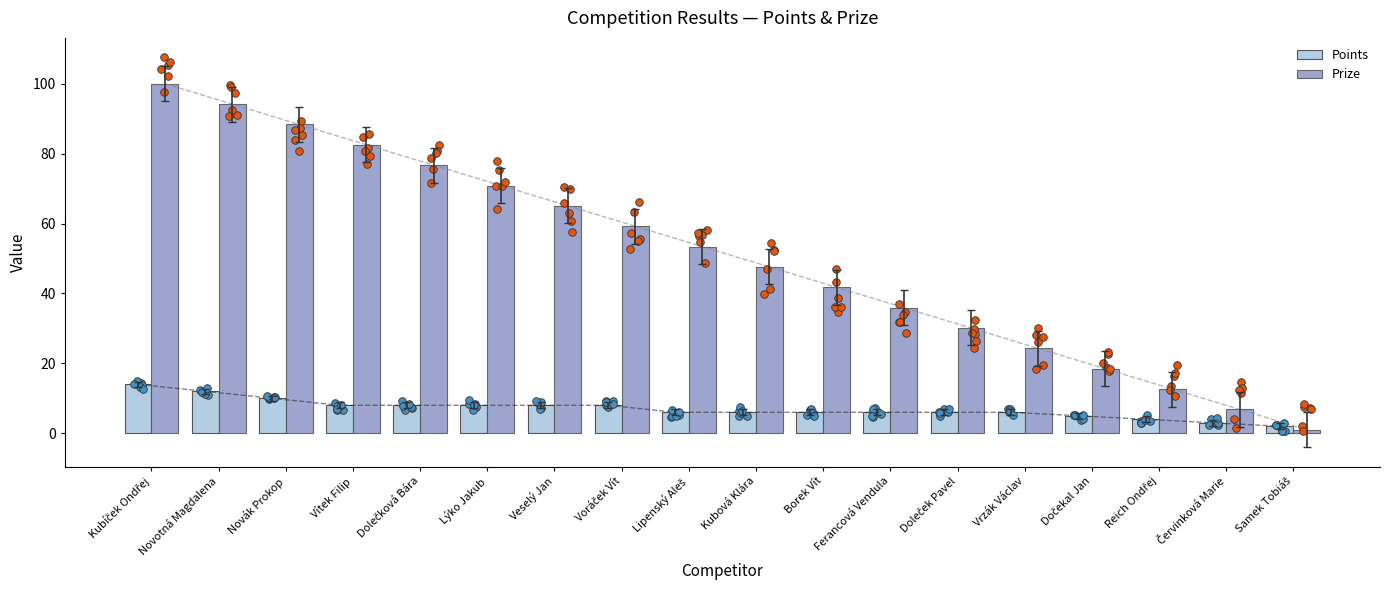

Is the value of Prize at Kubová Klára greater than the value of Points at Vítek Filip?

Yes